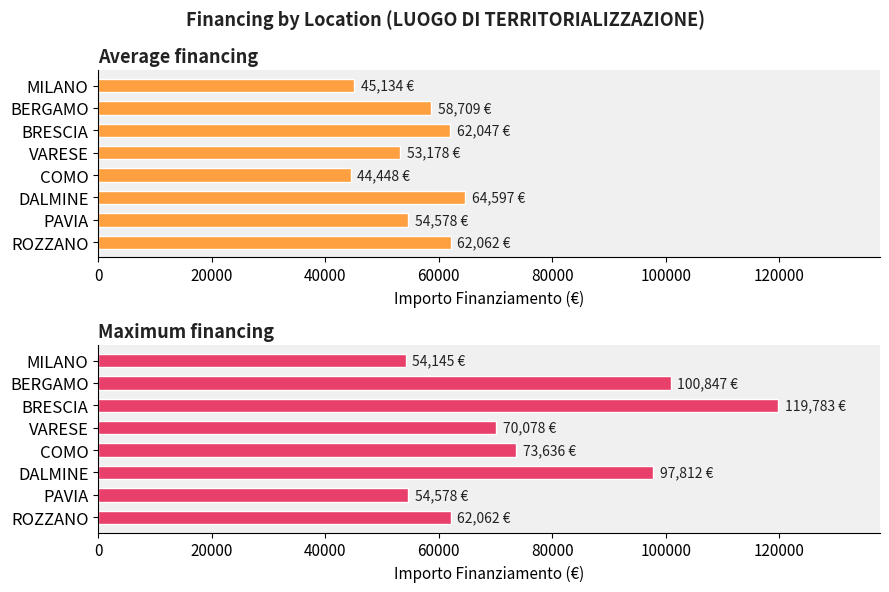

Is it true that Maximum financing equals 111693.1 at COMO?

False